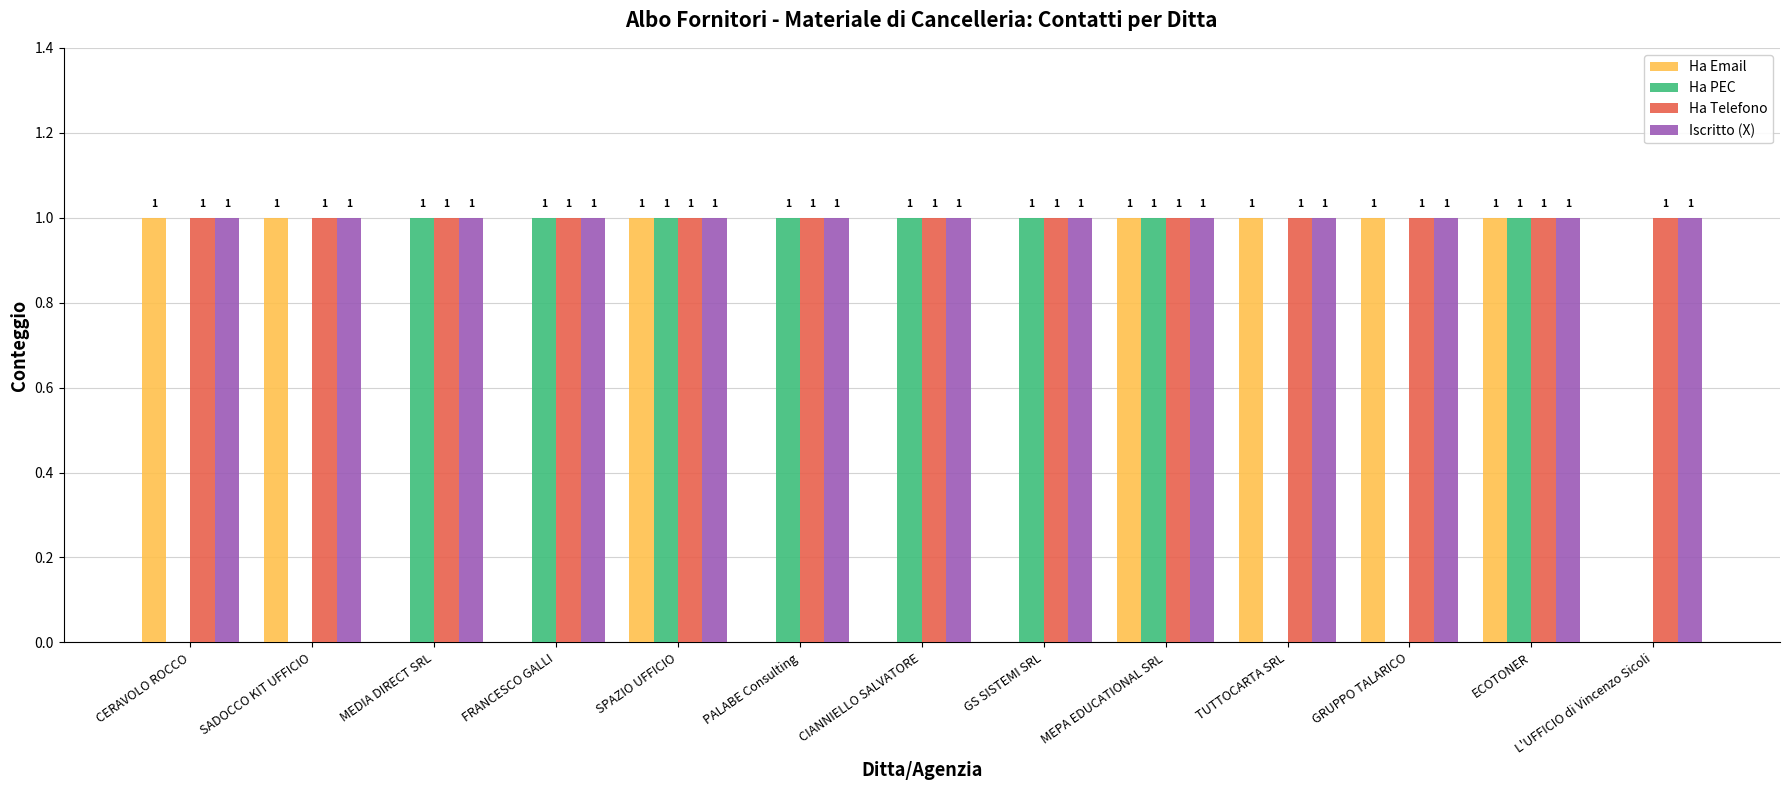

What is the greatest value displayed?

1